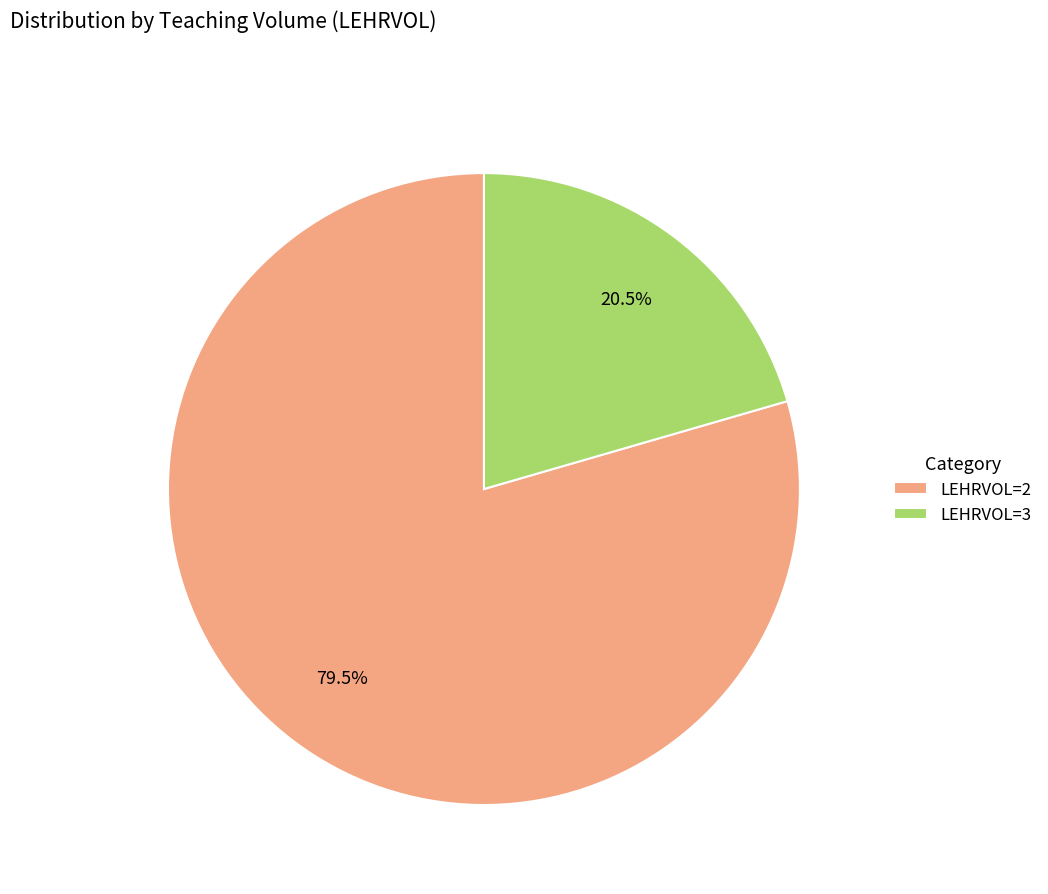

How many slices are in this pie chart?

2